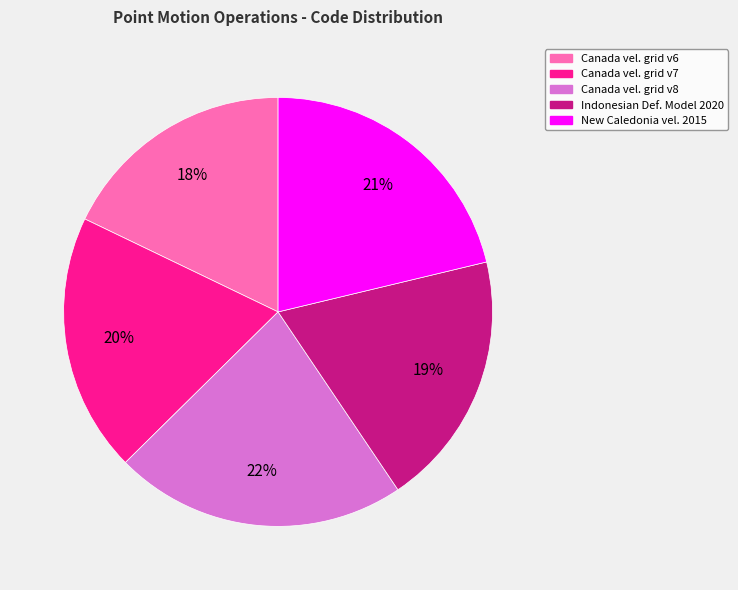

Is there any slice that represents more than half of the pie?

No